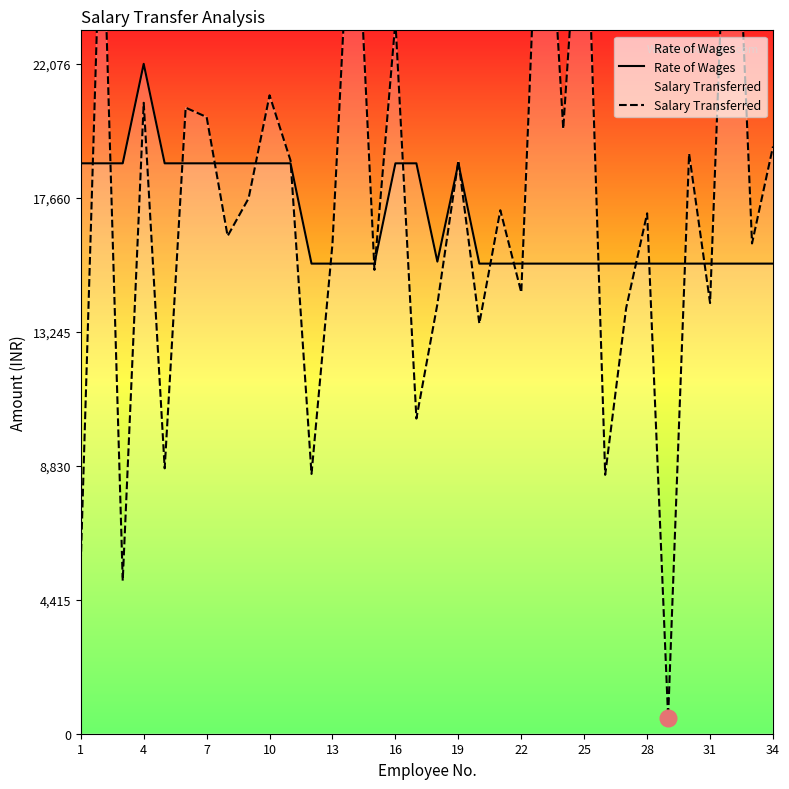

The value of Rate of Wages at 4 is 39424. True or false?

False